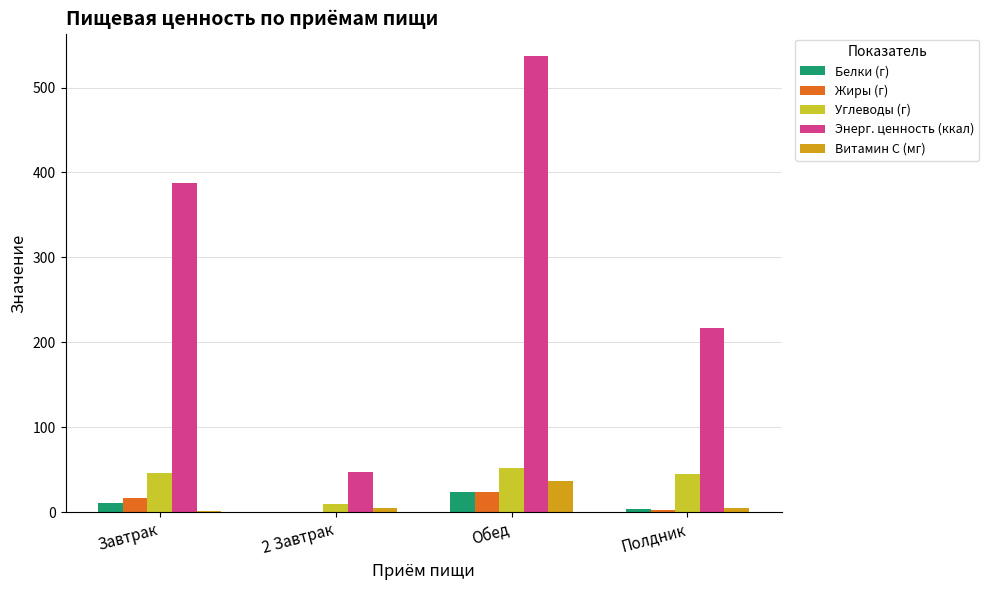

Which category has the highest value in the Белки (г) series?

Обед